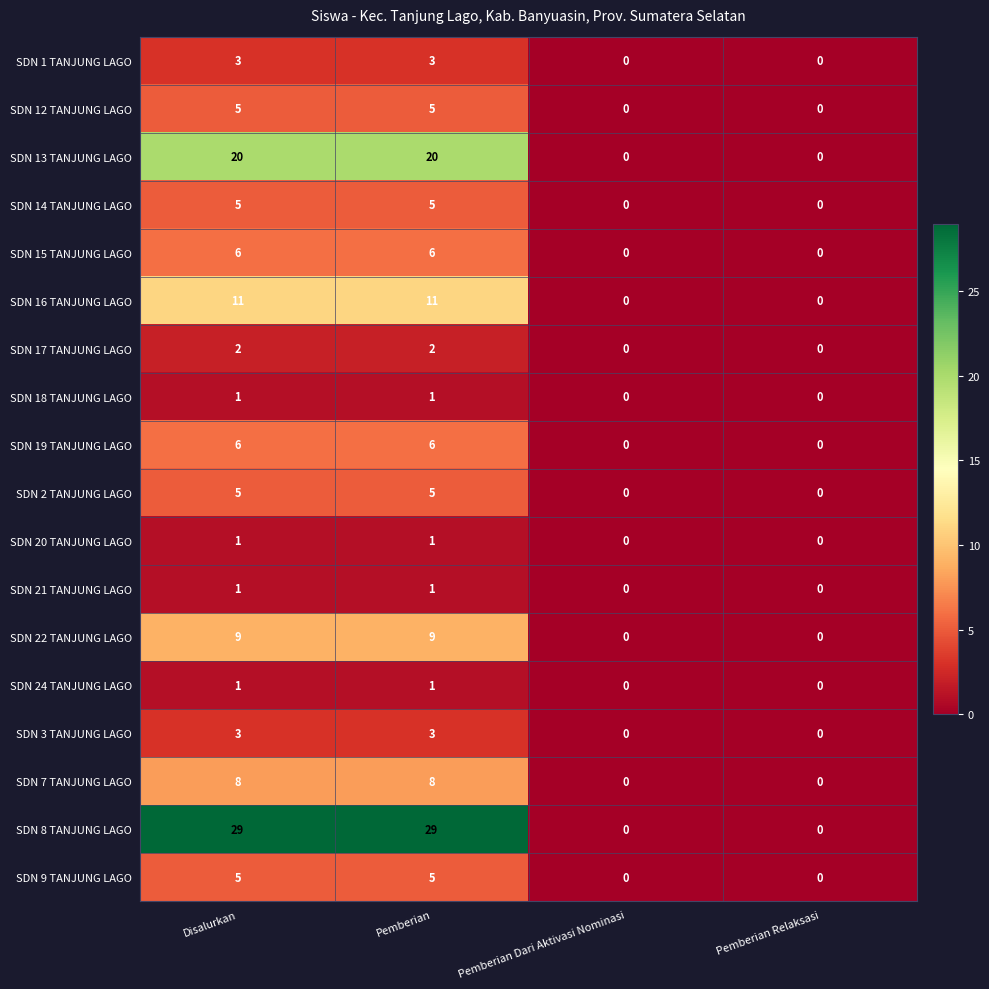

The SDN 12 TANJUNG LAGO series shows 3 at Disalurkan. True or false?

False